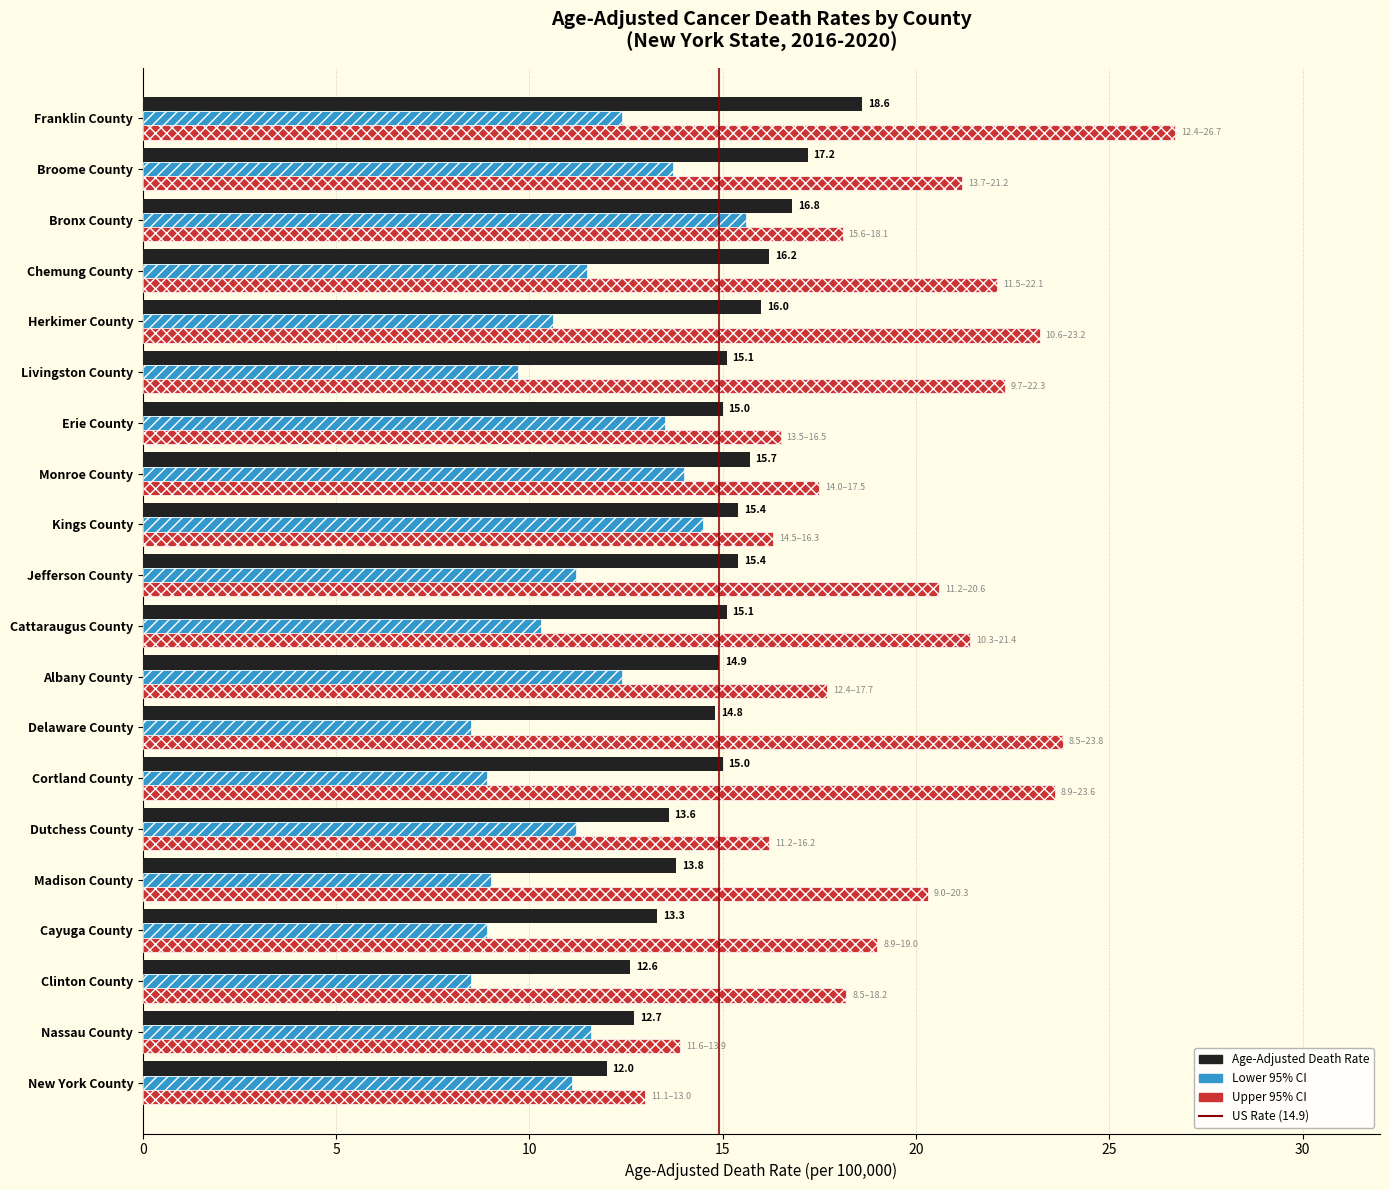

What is the maximum value shown in the chart?

26.7